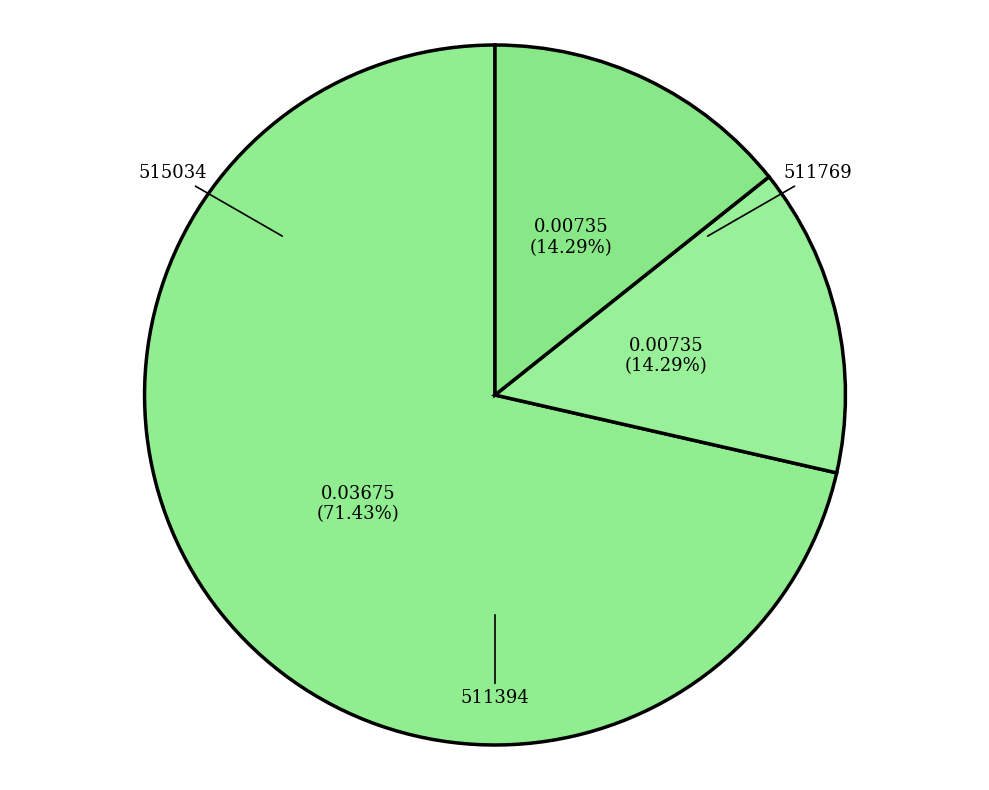

How many segments does this pie chart have?

3